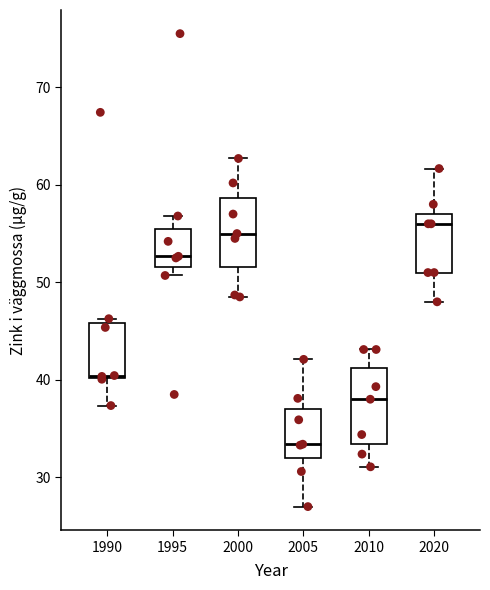

Reading left to right, read every box against the y-axis: the position of its median line, the range the box covers, and the ends of its whiskers. The values are not printed on the chart, so give them approximately, as read against the axis.

1990: median 40, box 40 to 46, whiskers 37 to 46 (just above the box's upper edge)
1995: median 53, box 52 to 56, whiskers 51 to 57
2000: median 55, box 52 to 59, whiskers 49 to 63
2005: median 33, box 32 to 37, whiskers 27 to 42
2010: median 38, box 33 to 41, whiskers 31 to 43
2020: median 56, box 51 to 57, whiskers 48 to 62